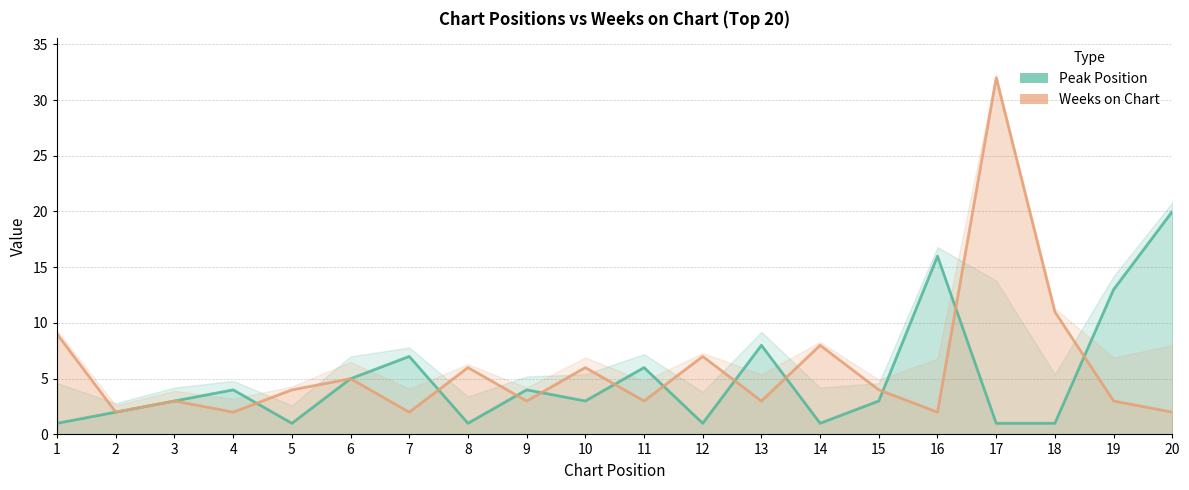

At which label does Peak Position reach its peak?

20